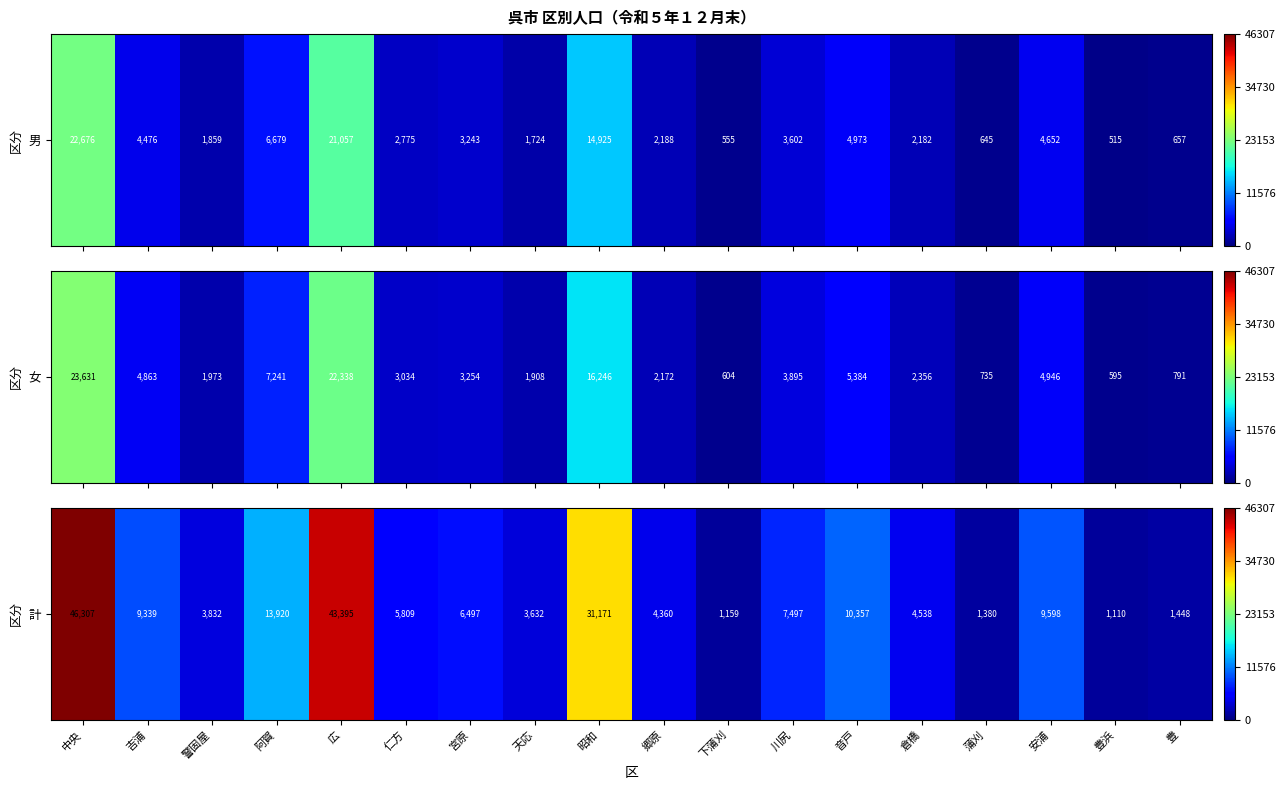

What is the approximate value at 警固屋, to the nearest 10?

3830